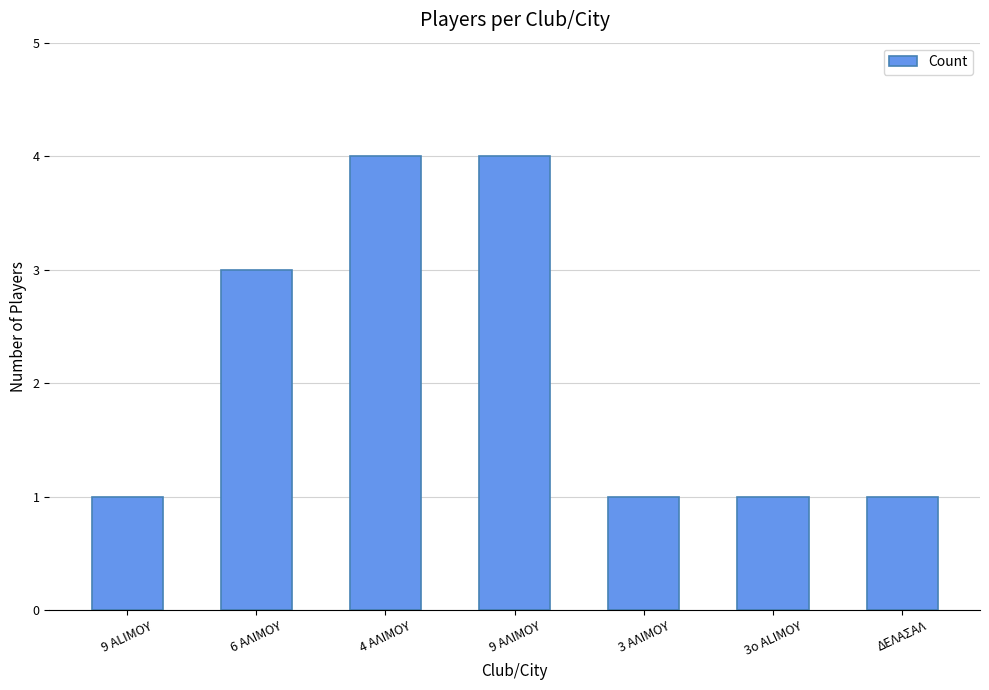

What is the greatest value displayed?

4